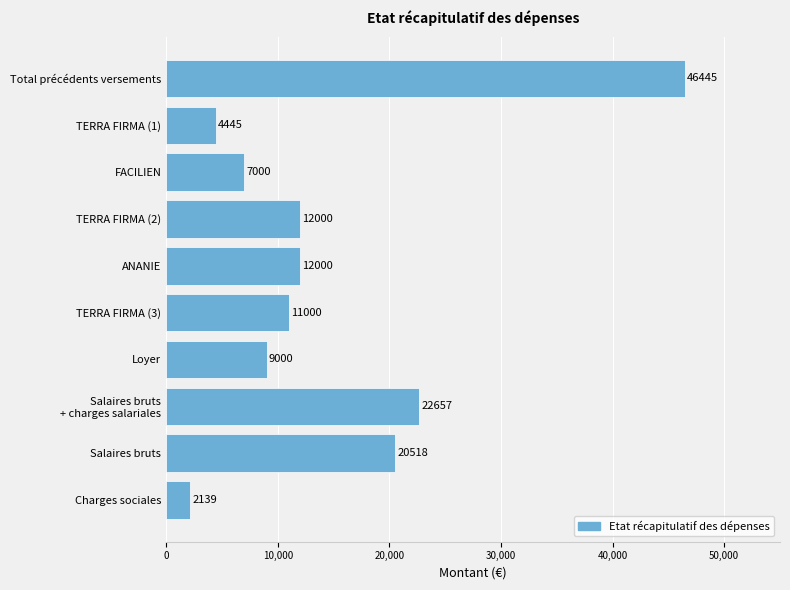

What is the change in value from TERRA FIRMA (1) to Charges sociales?

-2306